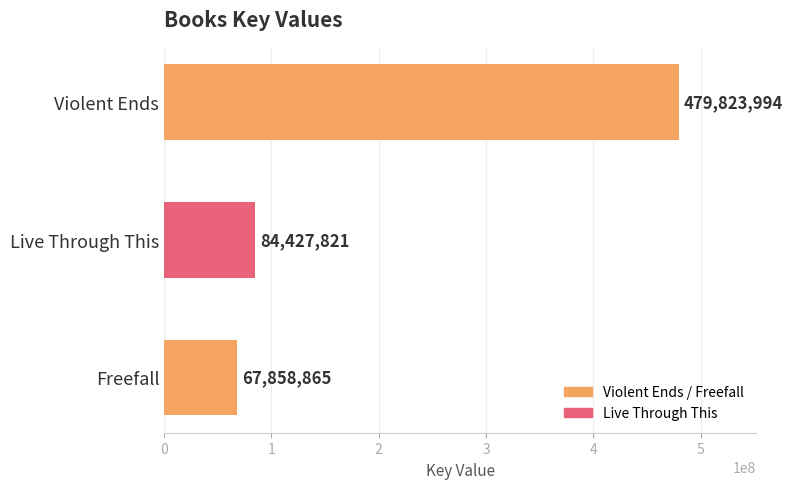

What value does the data have at Freefall?

67858865